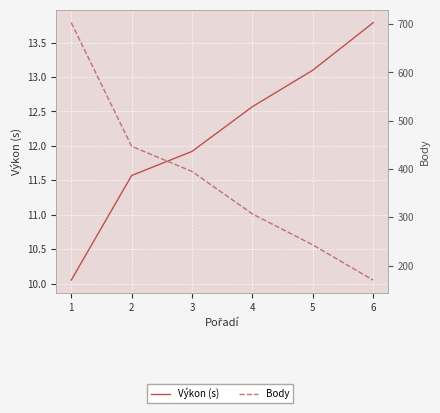

How many lines are shown in the chart?

2